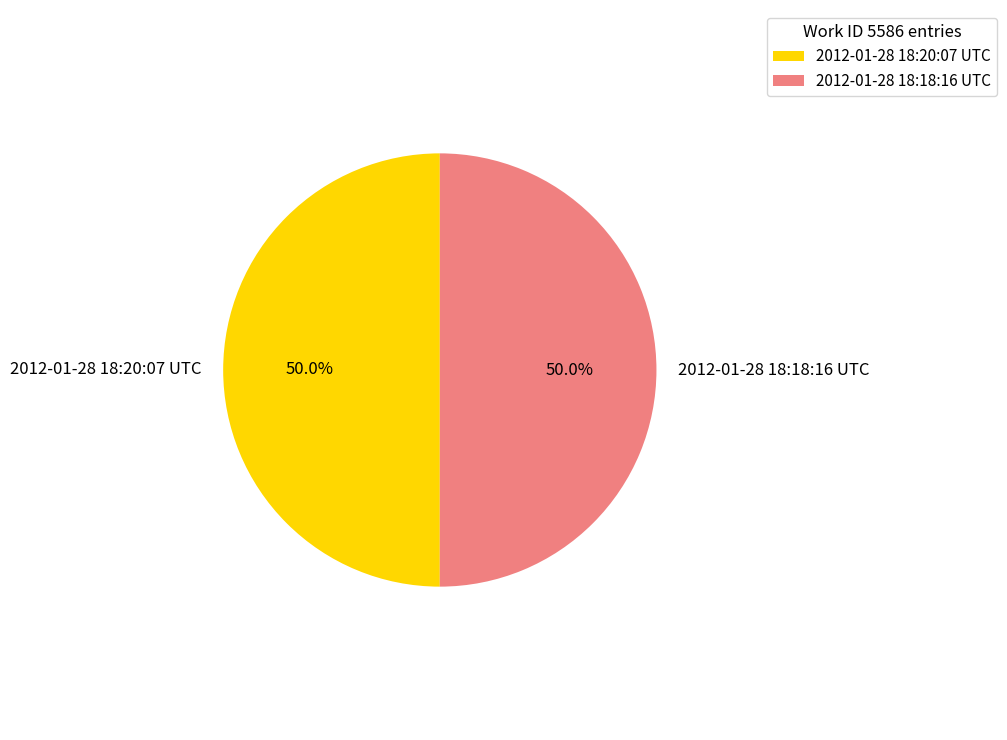

Is it true that 2012-01-28 18:18:16 UTC is 50% of the pie?

True